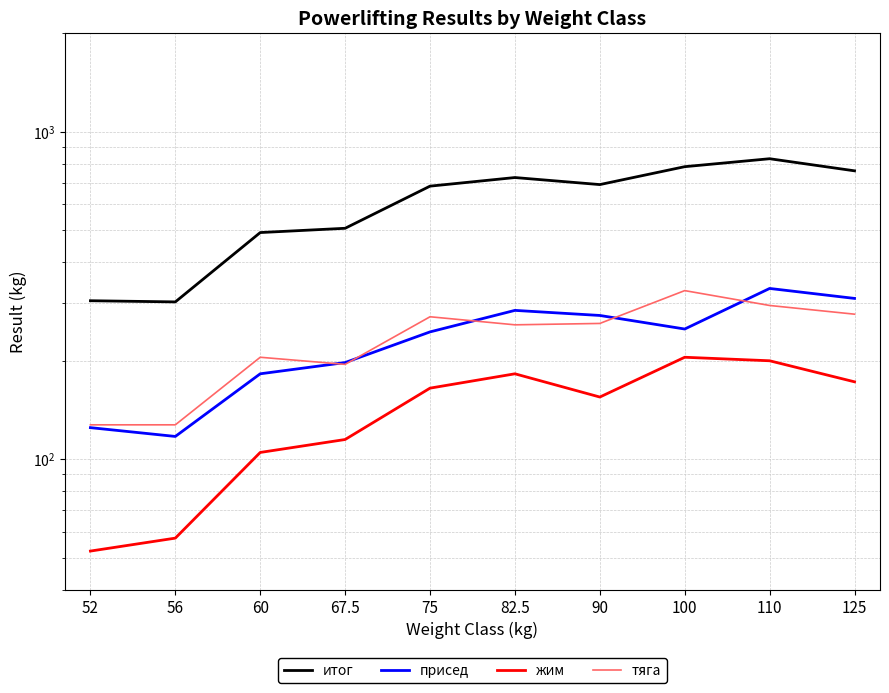

Which series has the largest total across all categories?

итог